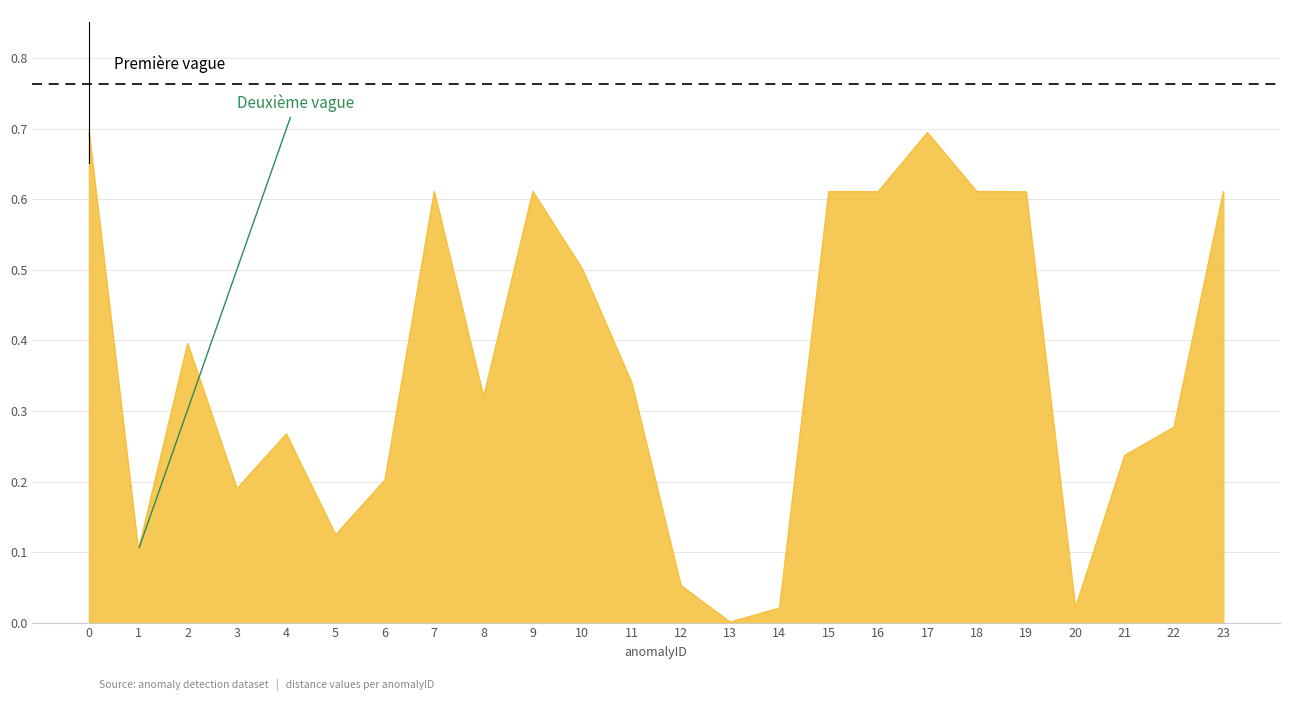

The chart shows a value of 0.1 at 12. True or false?

True